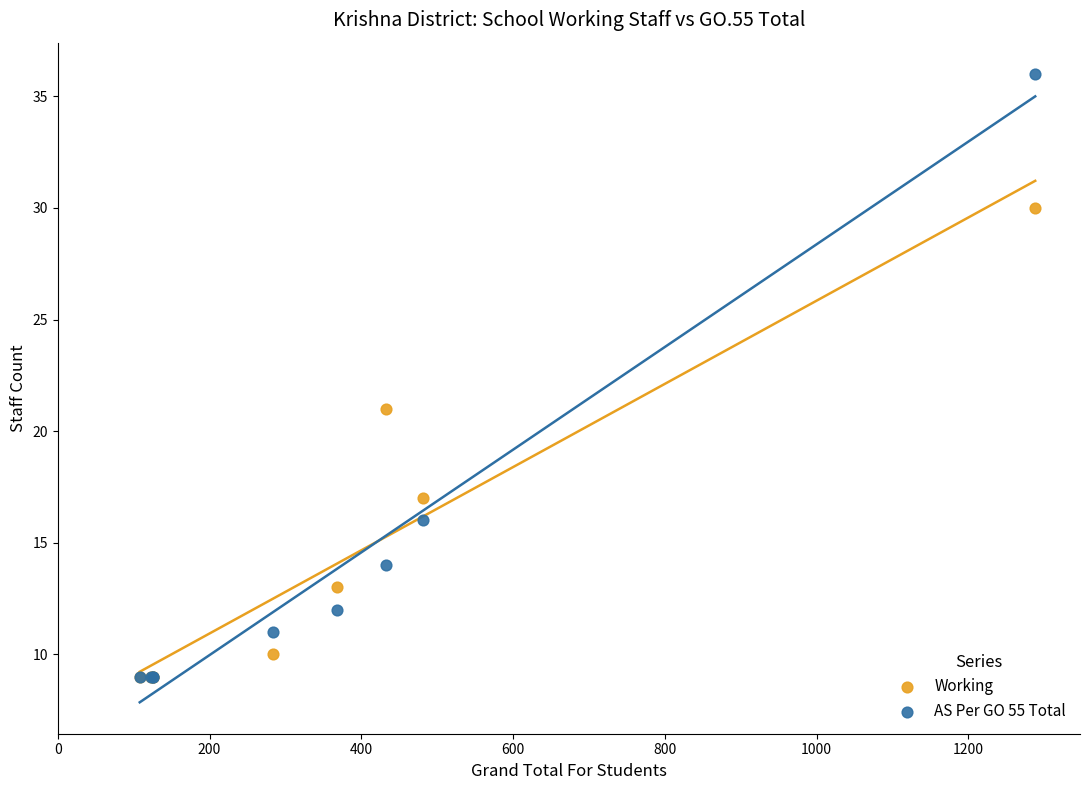

Across all series, what Y value is closest to 22?

21